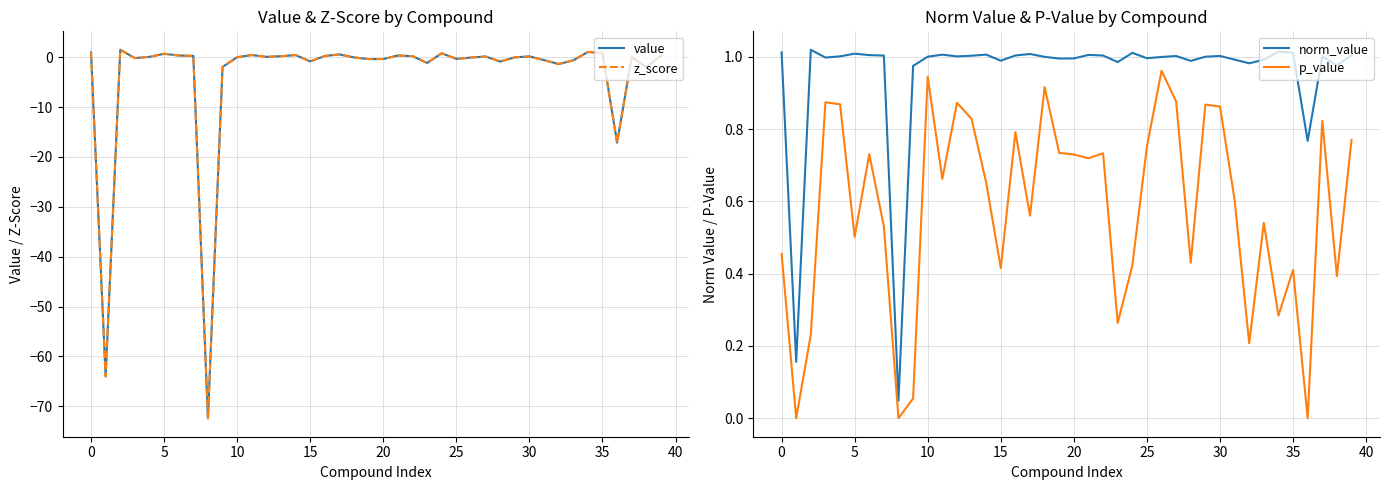

True or false: norm_value and p_value cross at least once.

False